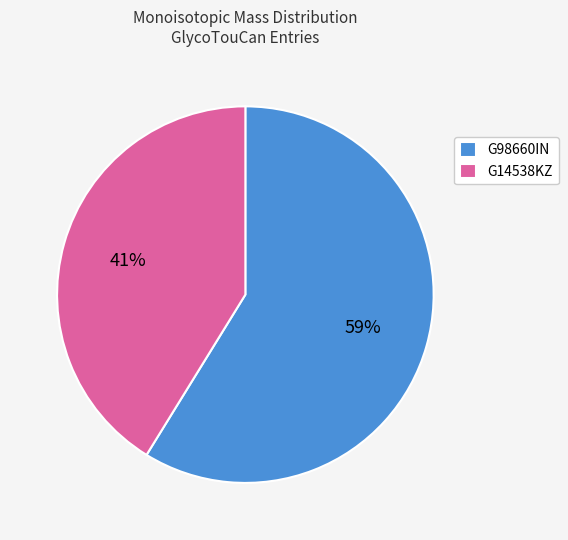

To the nearest percent, what is the difference between the largest and smallest slice percentages?

18%